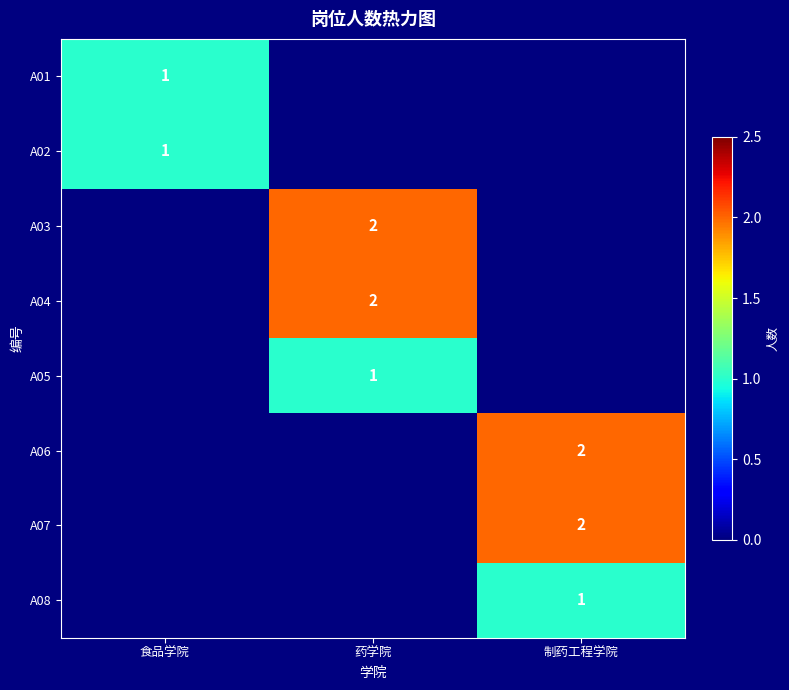

At how many categories does at least one series exceed 1?

2